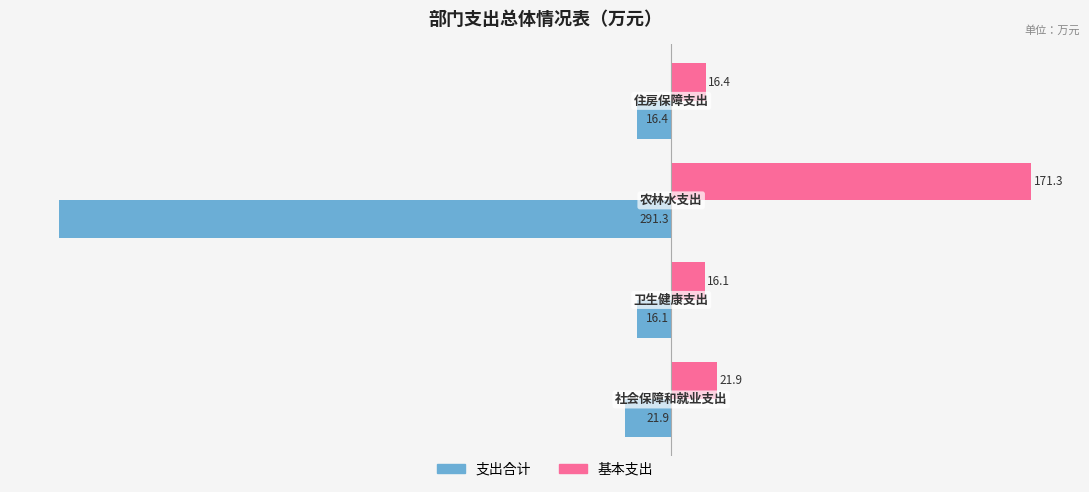

Which series has the largest total across all categories?

基本支出